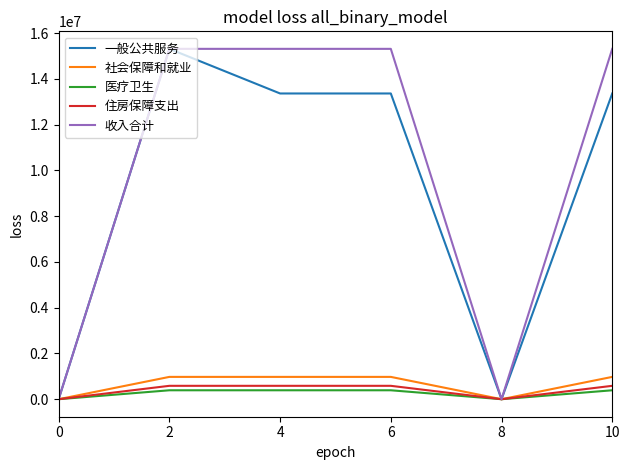

What is the difference between the 一般公共服务 values at 8 and 10?

13366239